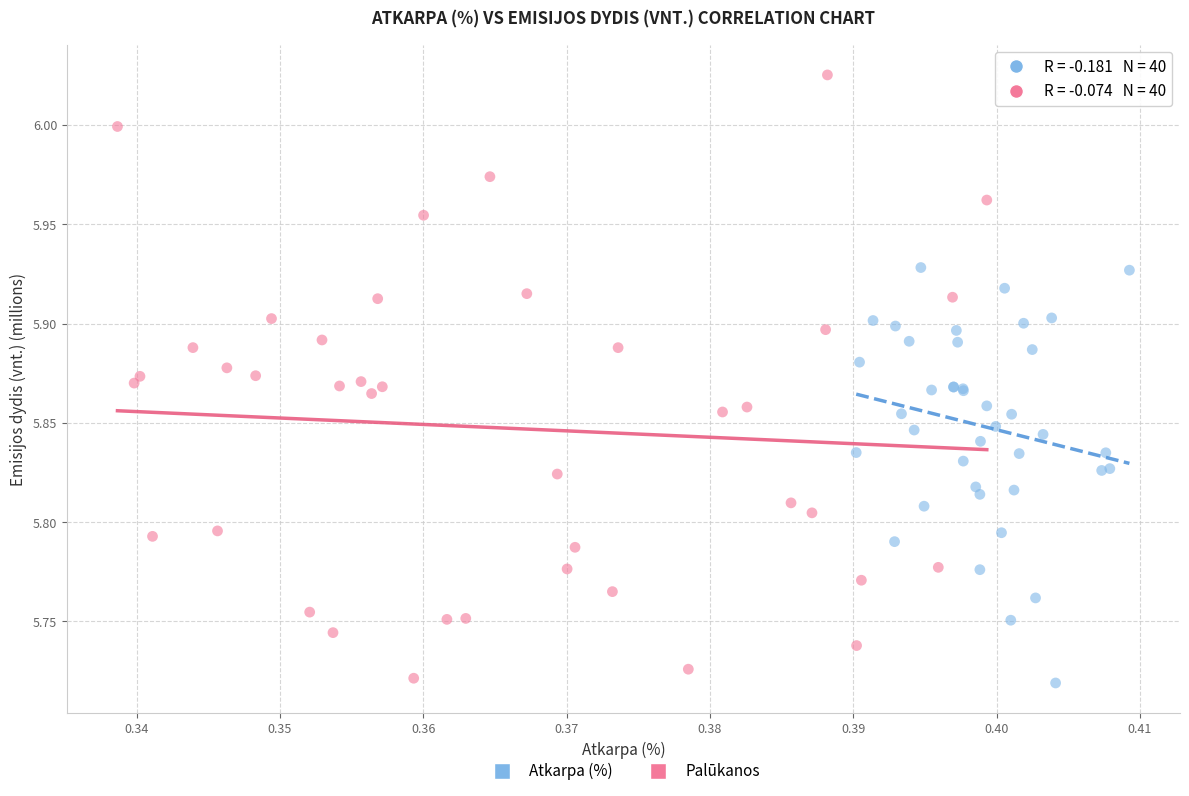

What are all the series names shown in the legend?

Atkarpa (%), Palūkanos